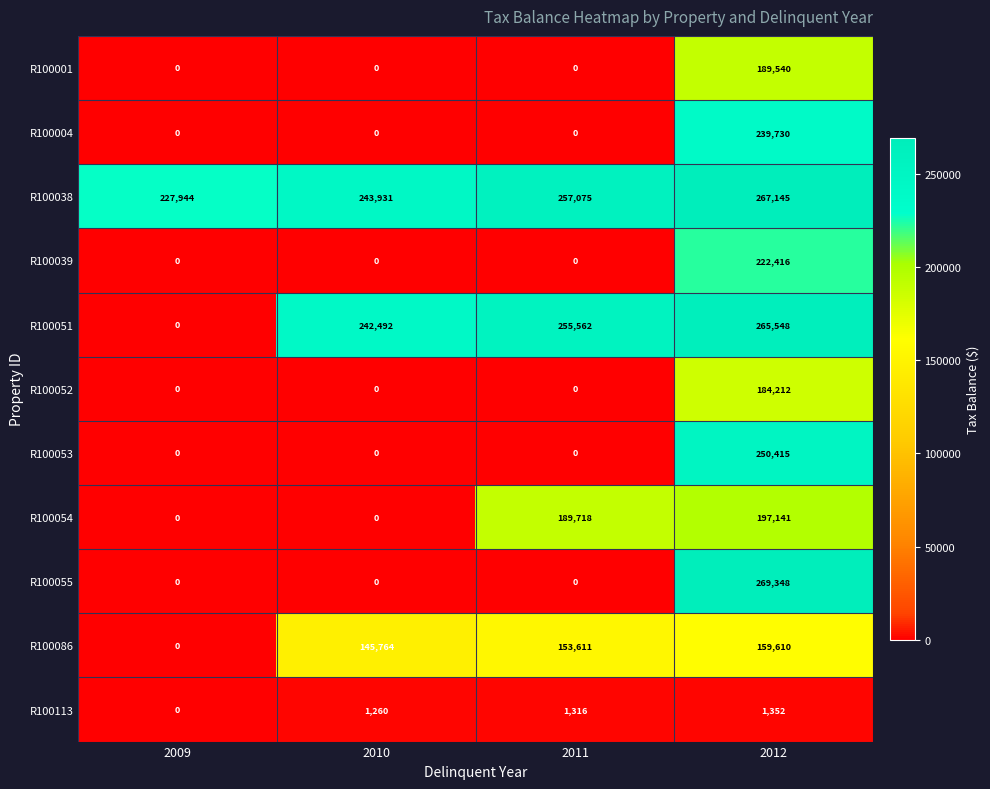

True or false: R100054 has a value of 0 at 2009.

True